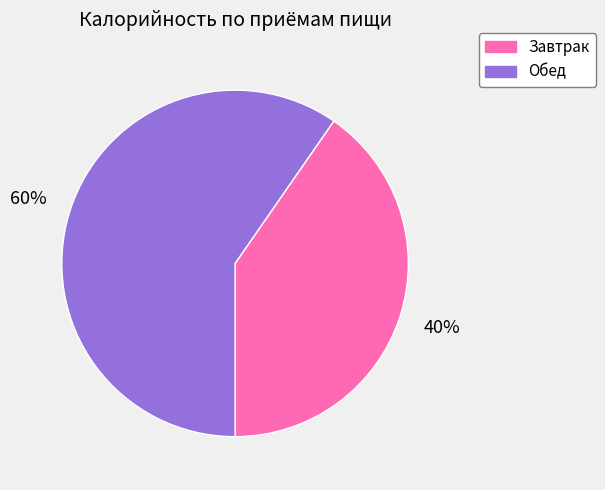

To the nearest percent, what is the average slice percentage?

50%